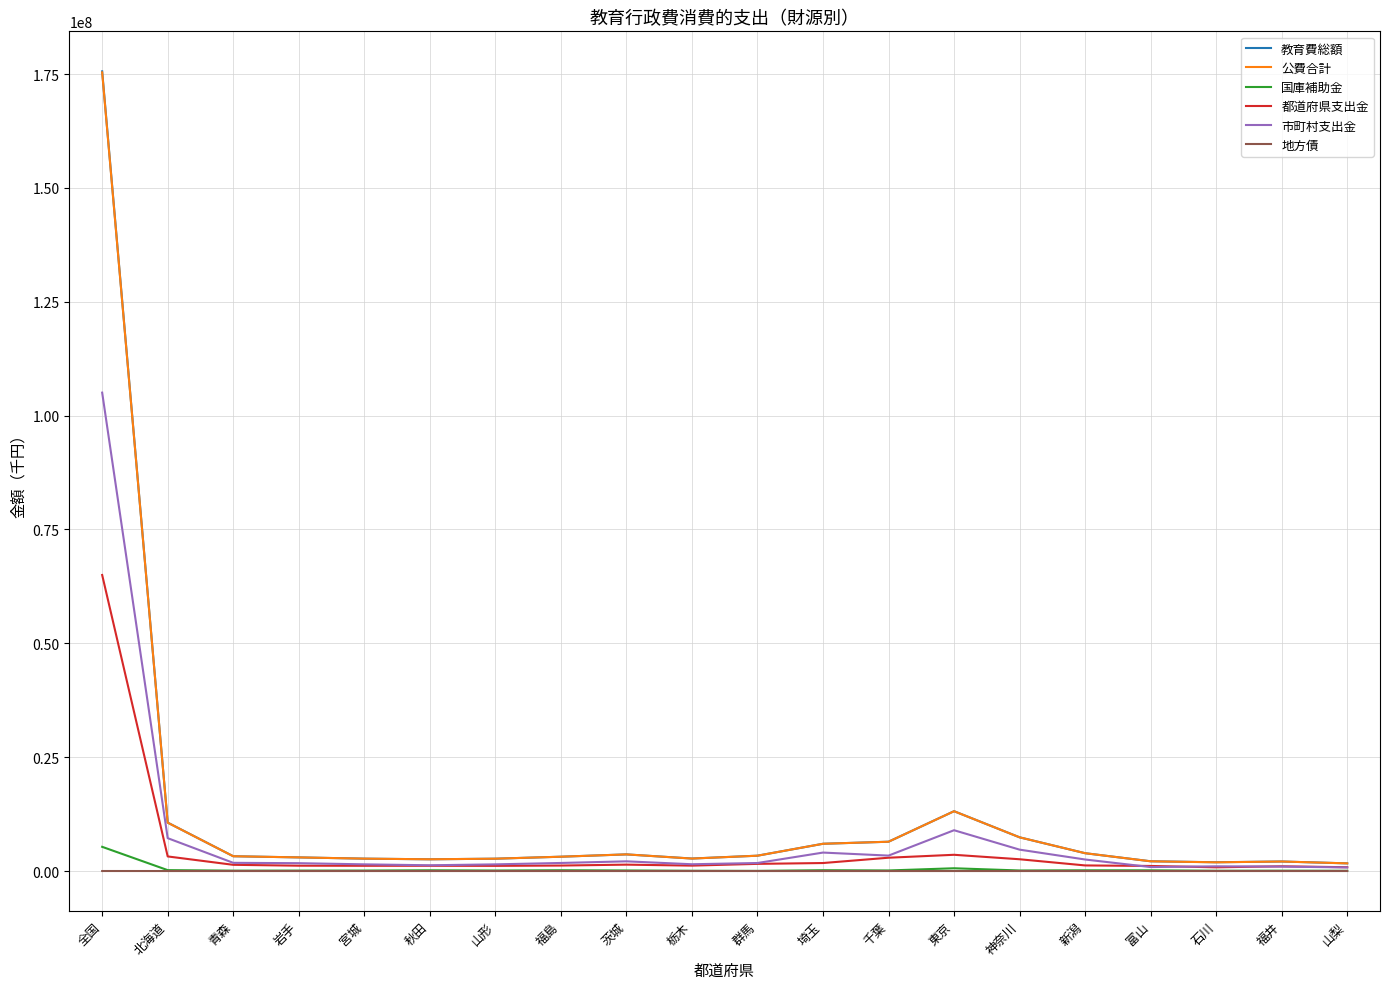

How many lines are shown in the chart?

6